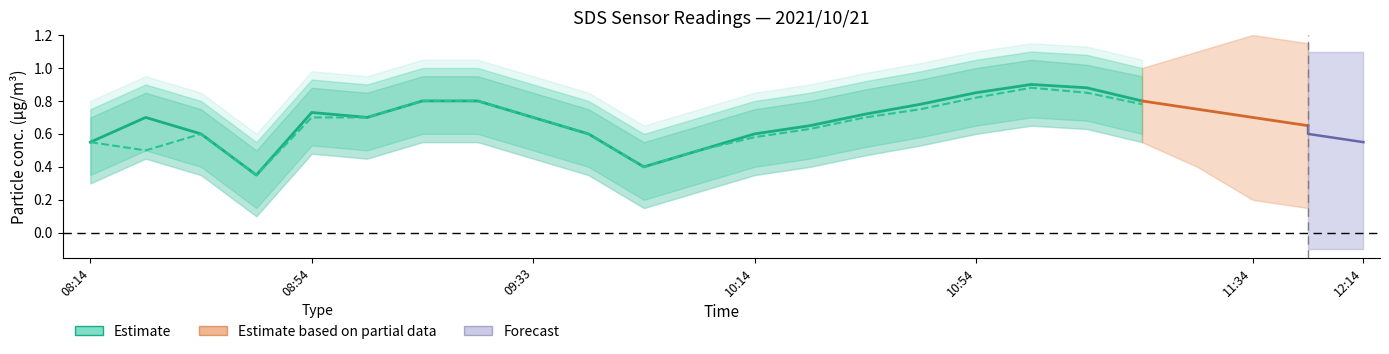

Reading left to right, extract all data points from this chart.

SDS_P1: 0.6	0.7	0.6	0.3	0.7	0.7	0.8	0.8	0.7	0.6	0.4	0.5	0.6	0.7	0.7	0.8	0.8	0.9	0.9	0.8
SDS_P2: 0.6	0.5	0.6	0.3	0.7	0.7	0.8	0.8	0.7	0.6	0.4	0.5	0.6	0.6	0.7	0.8	0.8	0.9	0.8	0.8
SDS_P1_upper: 0.8	0.9	0.8	0.6	0.9	0.9	1.0	1.0	0.9	0.8	0.6	0.7	0.8	0.8	0.9	1.0	1.1	1.1	1.1	1.0
SDS_P1_lower: 0.3	0.5	0.4	0.1	0.5	0.5	0.6	0.6	0.5	0.4	0.2	0.3	0.4	0.5	0.5	0.6	0.7	0.7	0.7	0.6
SDS_P2_upper: 0.7	0.8	0.8	0.5	0.9	0.8	0.9	0.9	0.8	0.8	0.6	0.7	0.8	0.8	0.9	0.9	1.0	1.1	1.0	0.9
SDS_P2_lower: 0.3	0.5	0.3	0.1	0.5	0.5	0.6	0.6	0.5	0.3	0.1	0.2	0.3	0.4	0.5	0.5	0.6	0.7	0.6	0.6